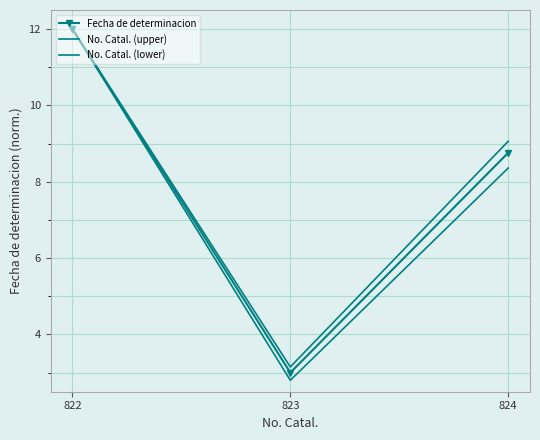

Between 823 and 824, which is larger?

824